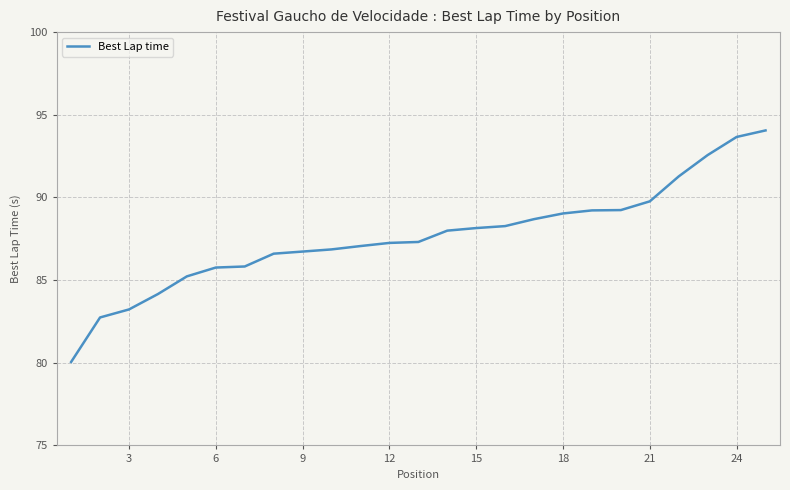

What is the difference between the maximum and minimum values?

14.0